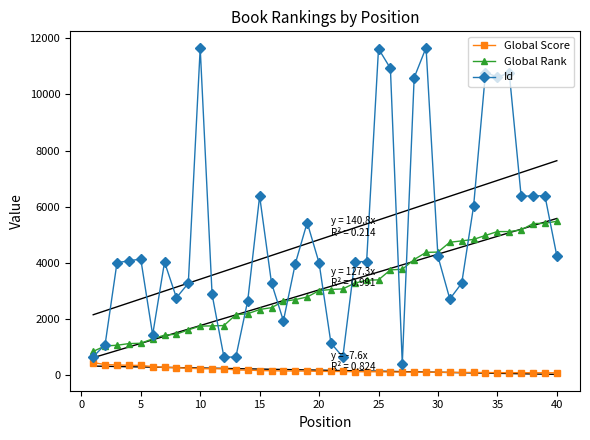

What is the difference between the maximum and minimum values in the Global Rank series?

4639